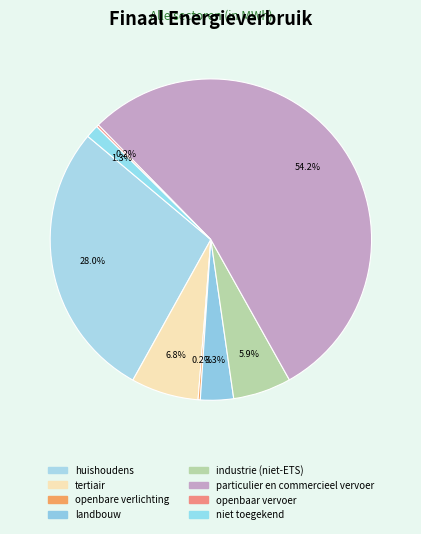

What is the majority slice?

particulier en commercieel vervoer